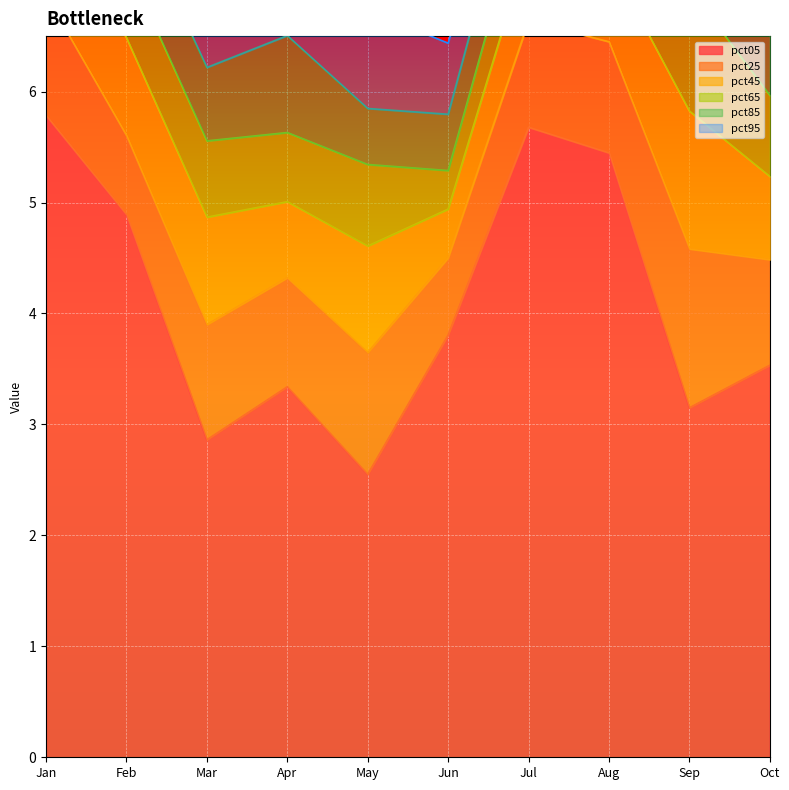

How many lines are shown in the chart?

6